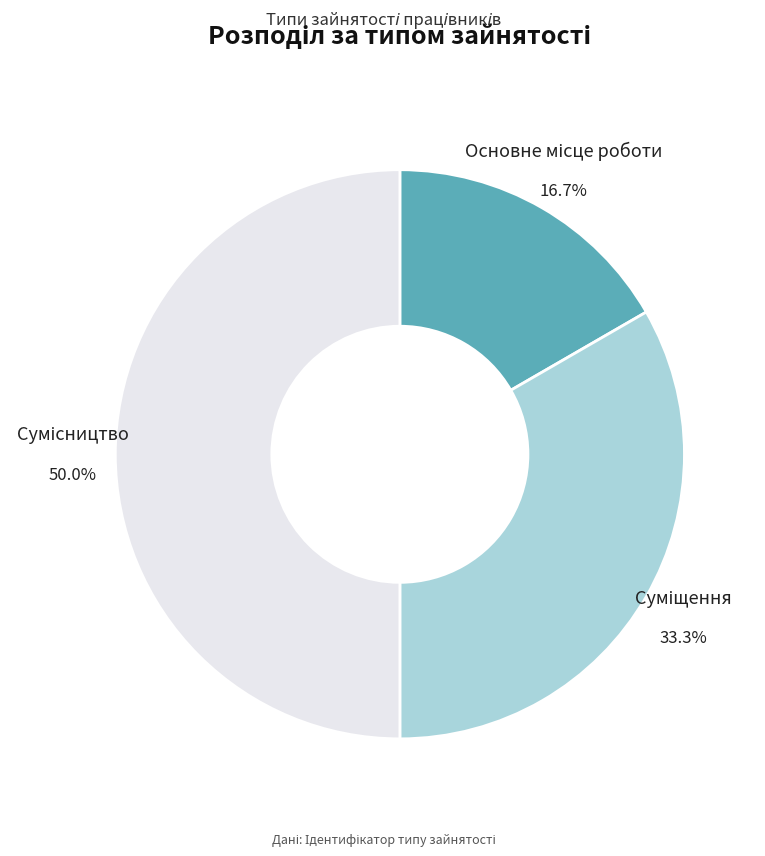

Which slice is the smallest?

Основне місце роботи